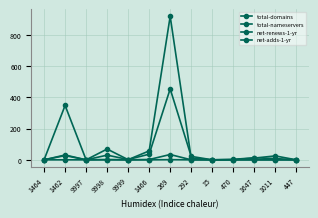

How many categories are shown in the chart?

13